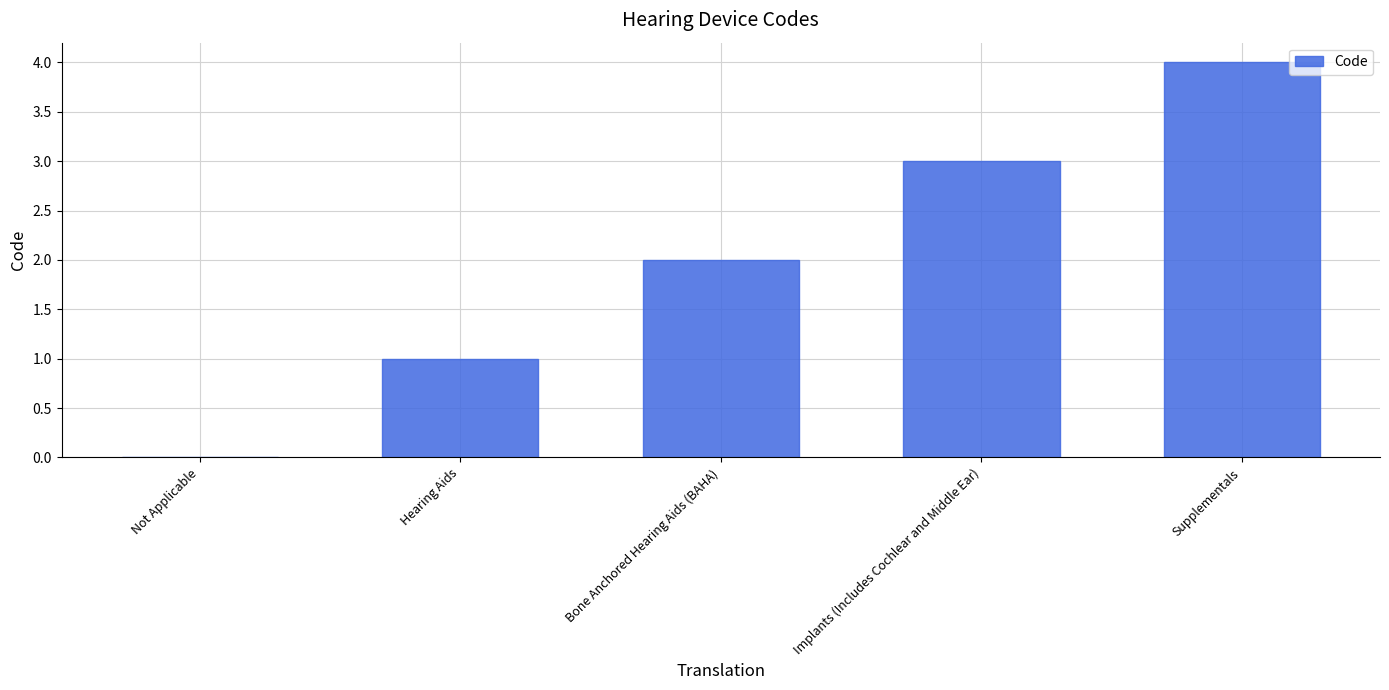

What value does the data have at Implants (Includes Cochlear and Middle Ear)?

3